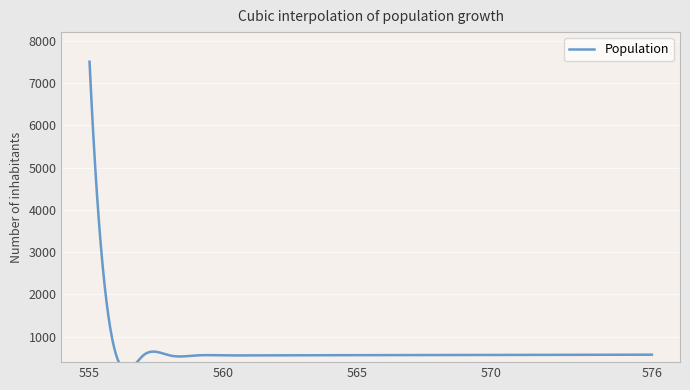

What is the difference between the second highest and minimum values?

20